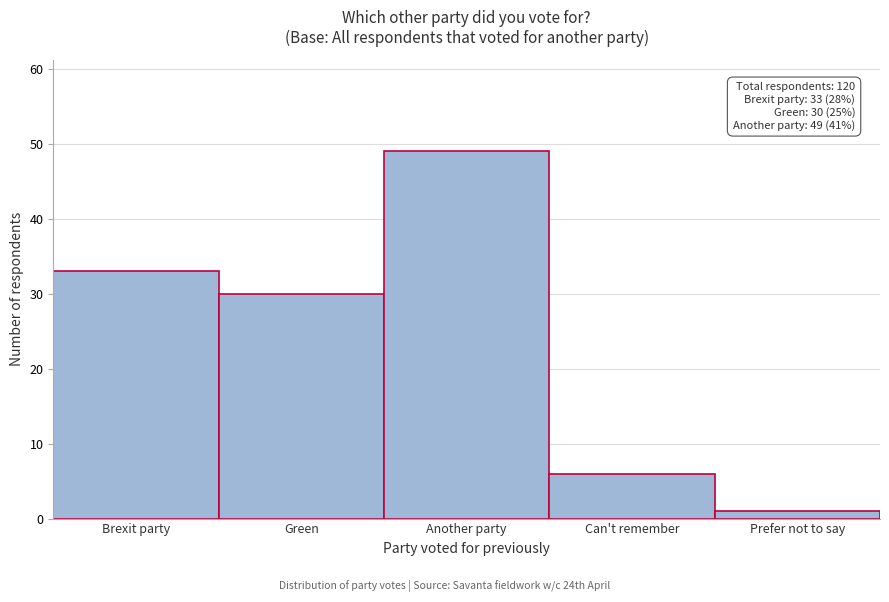

Reading left to right, extract all data points from this chart.

33	30	49	6	1